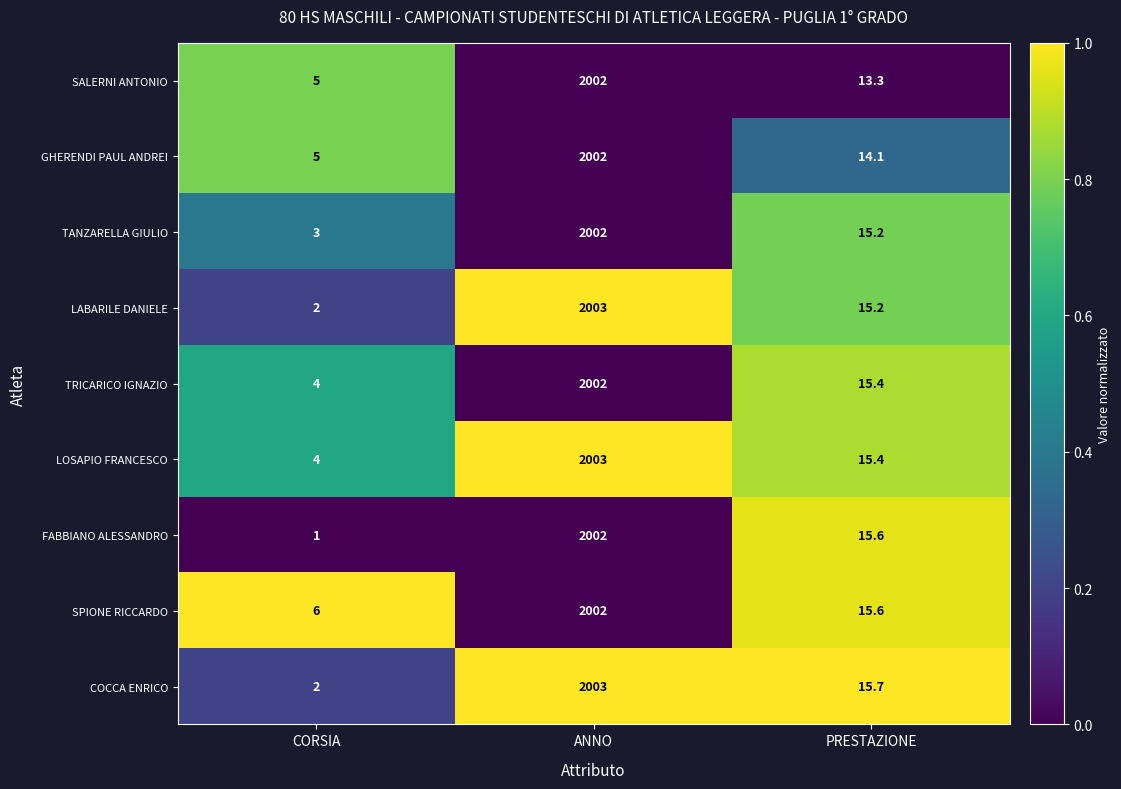

Where does the SALERNI ANTONIO series first go above 13?

ANNO